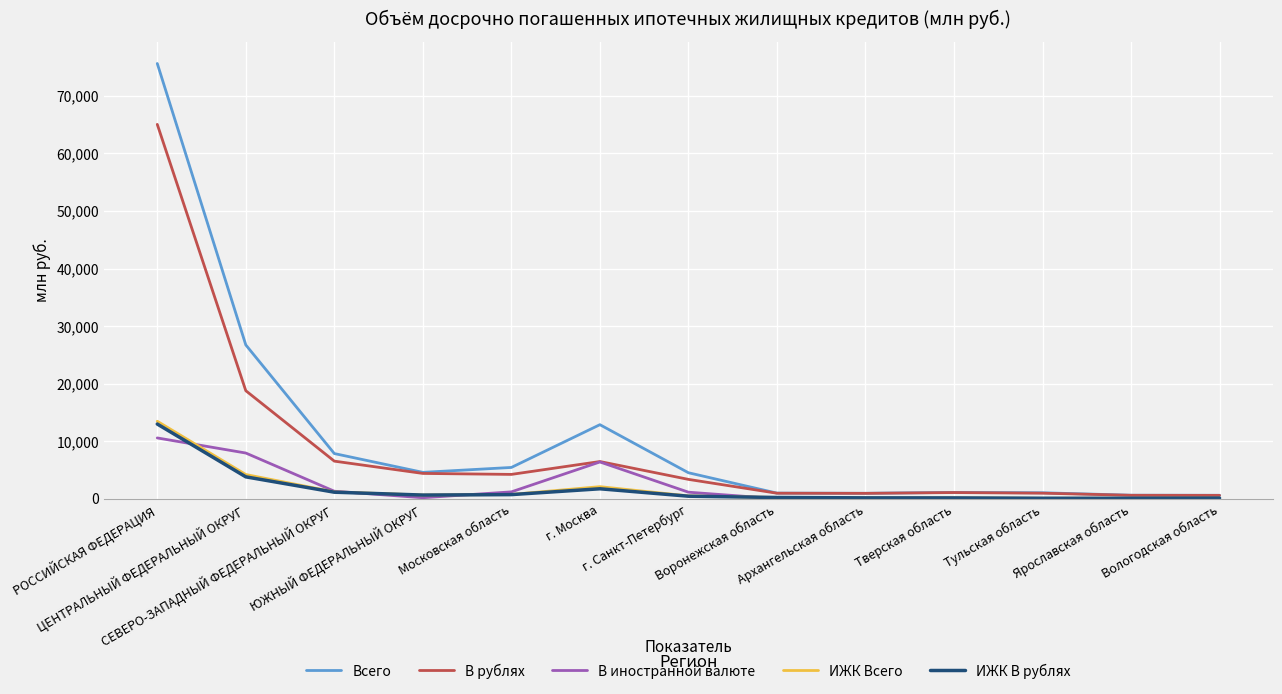

Where is the first local maximum for В иностранной валюте?

г. Москва